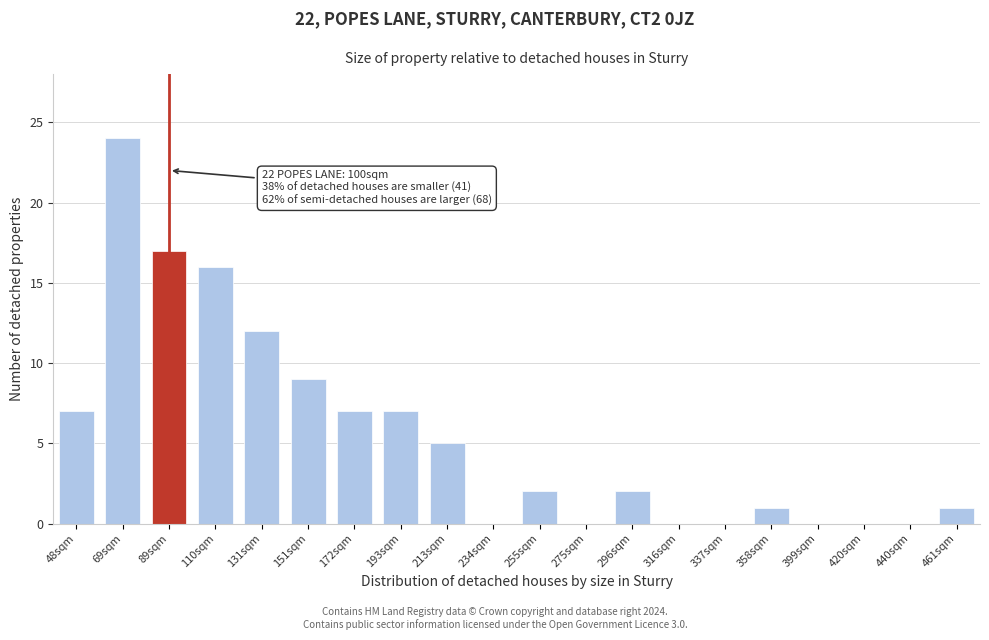

Reading left to right, list all the values displayed in this chart.

48sqm=7	69sqm=24	89sqm=17	110sqm=16	131sqm=12	151sqm=9	172sqm=7	193sqm=7	213sqm=5	234sqm=0	255sqm=2	275sqm=0	296sqm=2	316sqm=0	337sqm=0	358sqm=1	399sqm=0	420sqm=0	440sqm=0	461sqm=1